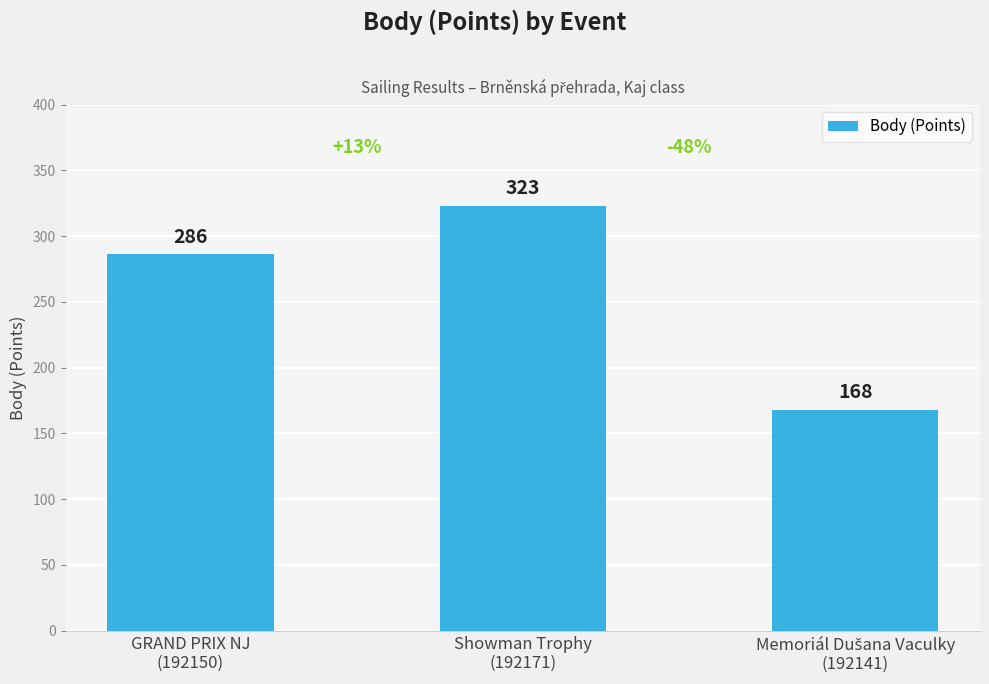

Count the number of data series in this chart.

1